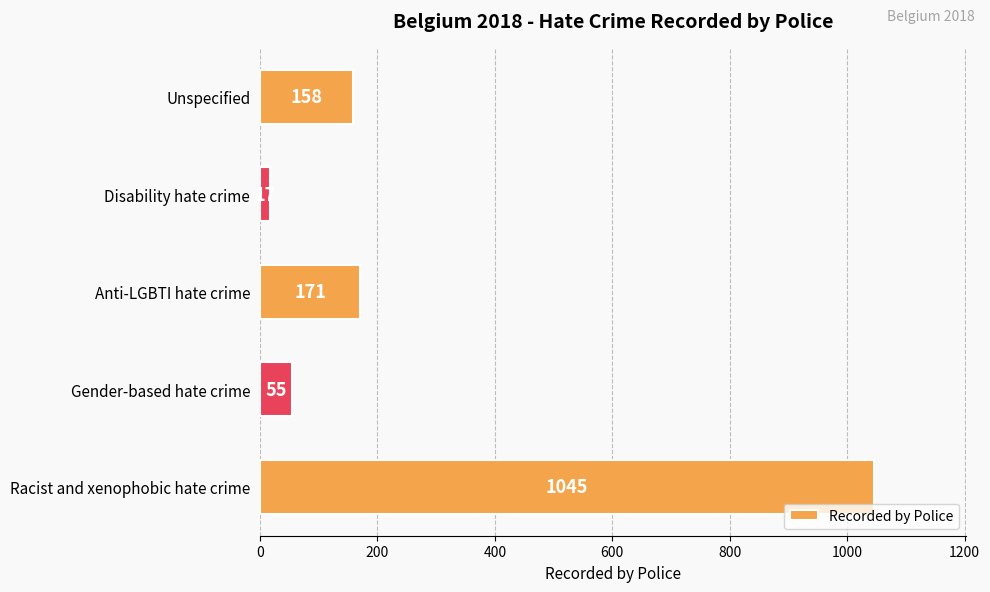

The value at Anti-LGBTI hate crime is 171. True or false?

True